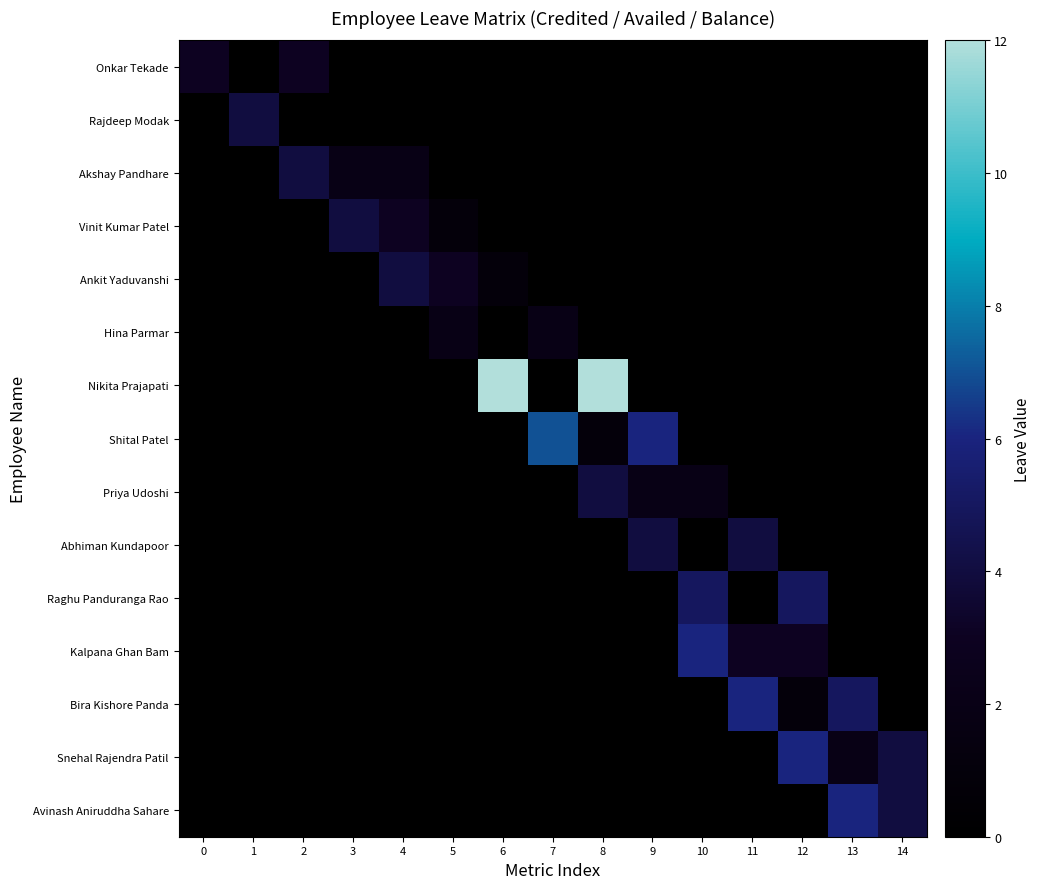

What is the total value across all series at 3?

6